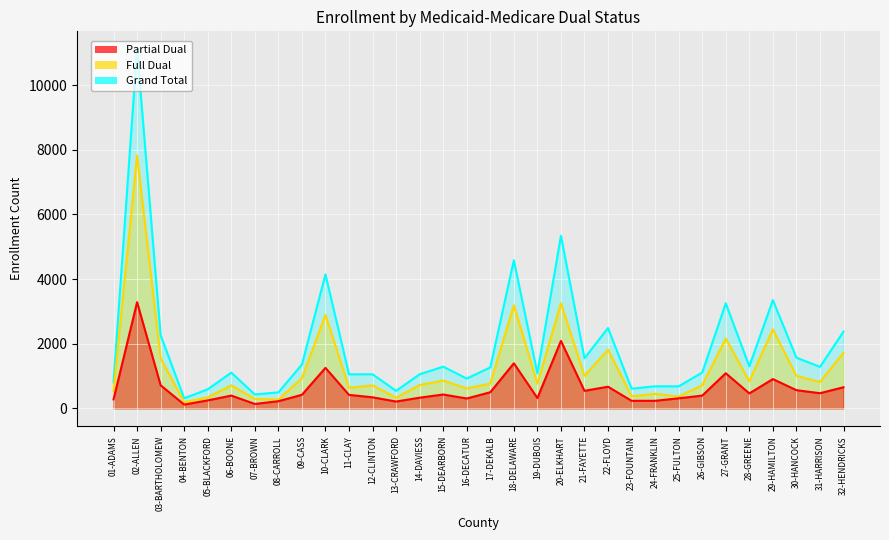

At how many categories does at least one series exceed 137?

32